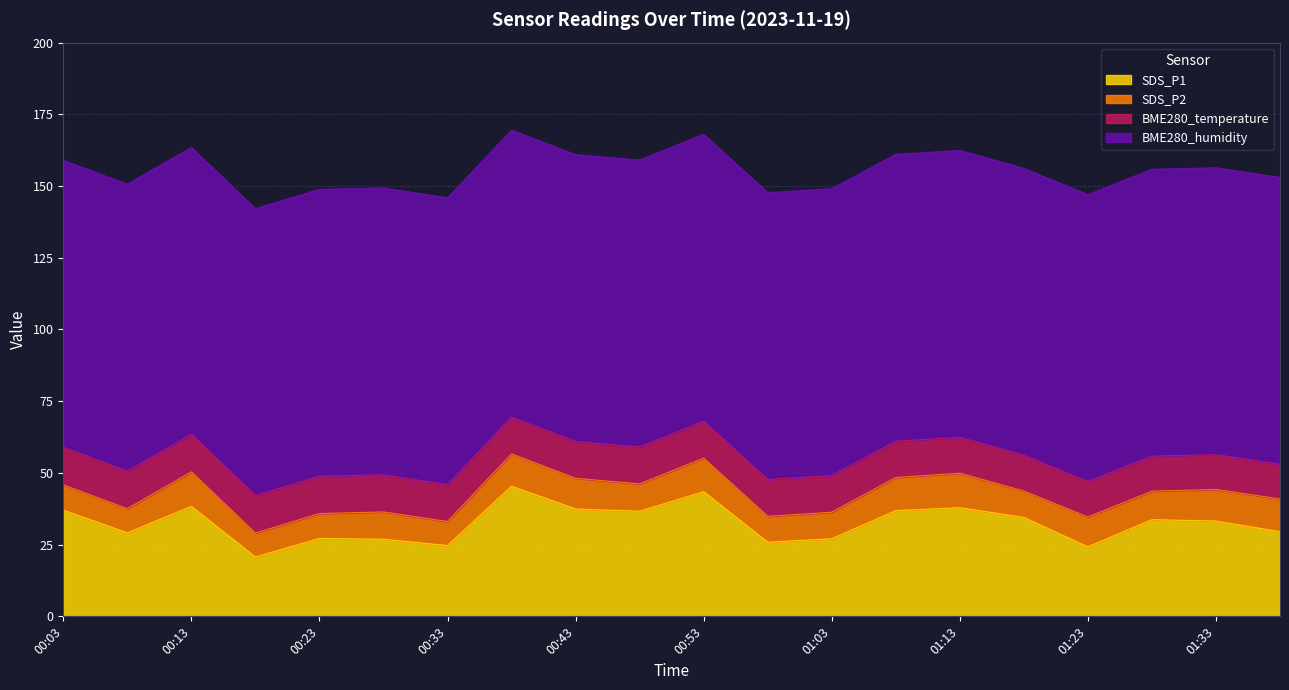

Is the value of SDS_P2 at 00:48 greater than the value of BME280_temperature at 01:08?

No